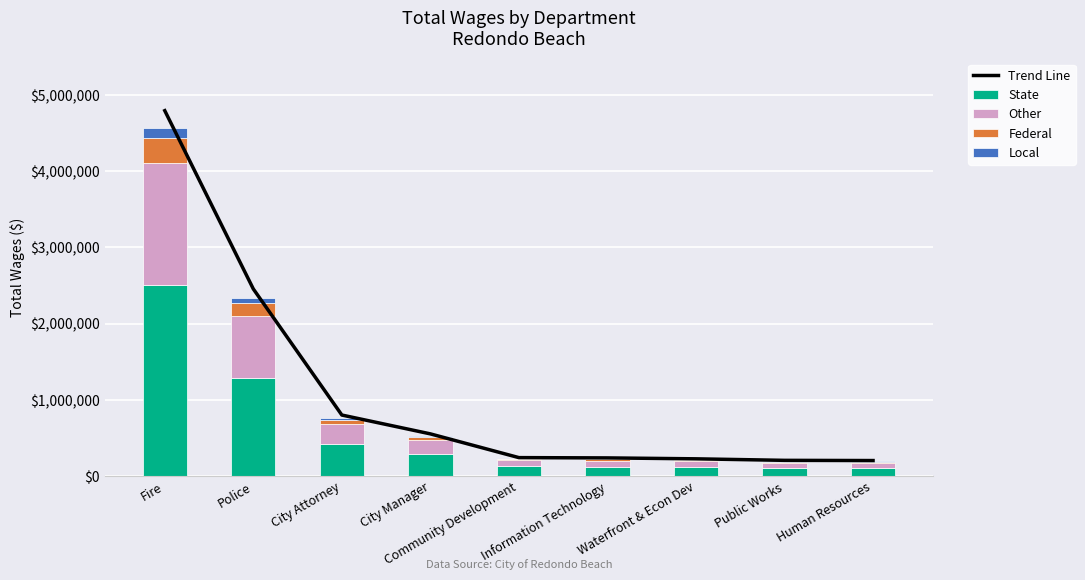

How many data points does each series have?

9